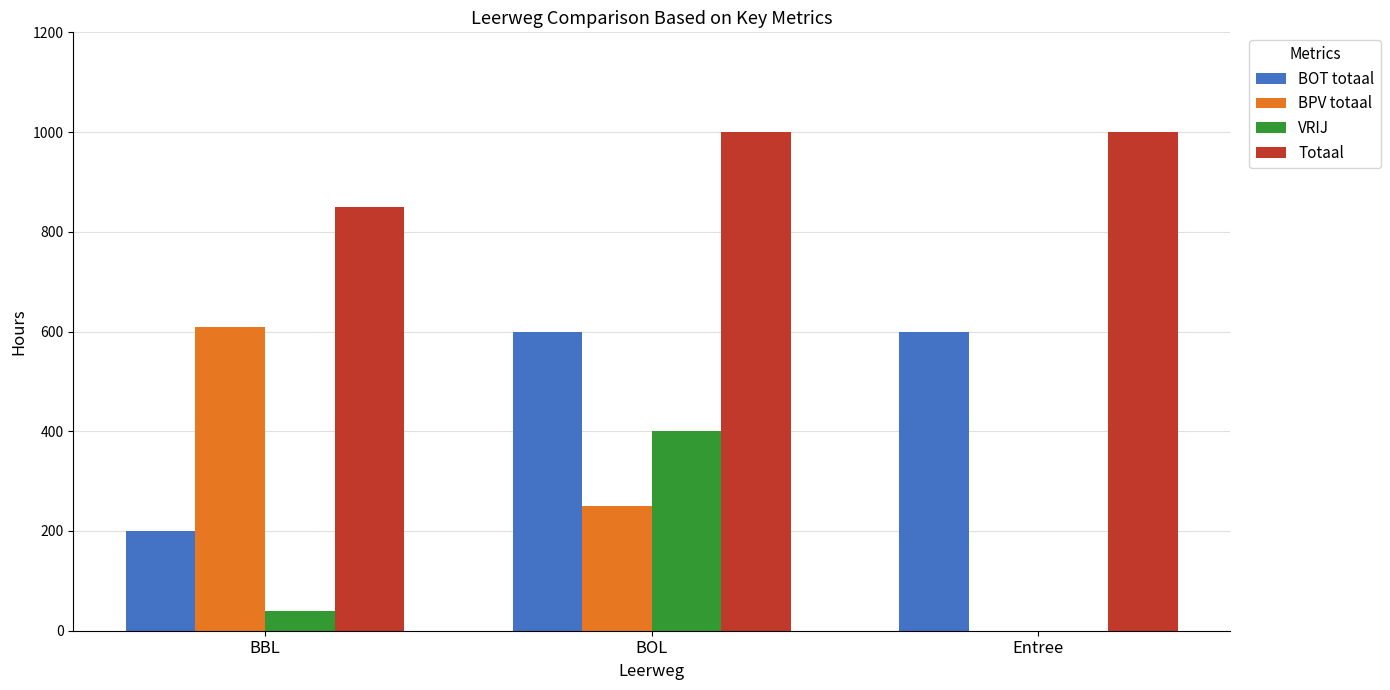

Are the bars horizontal?

No